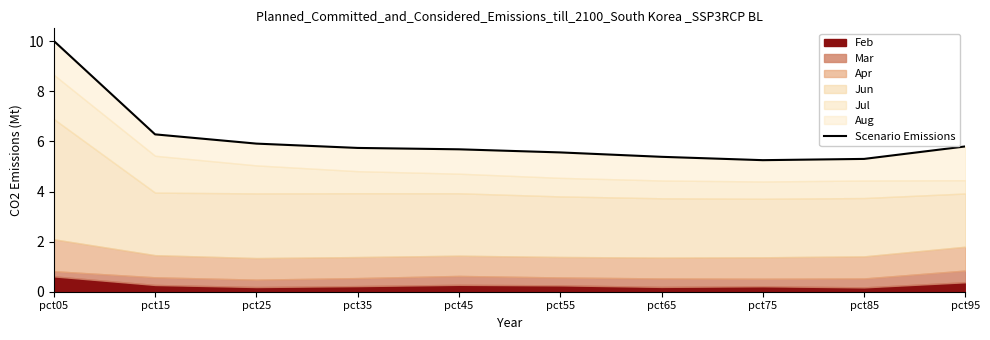

Reading left to right, transcribe all the data shown in this chart.

pct05=10.0	pct15=6.3	pct25=5.9	pct35=5.7	pct45=5.7	pct55=5.6	pct65=5.4	pct75=5.3	pct85=5.3	pct95=5.8